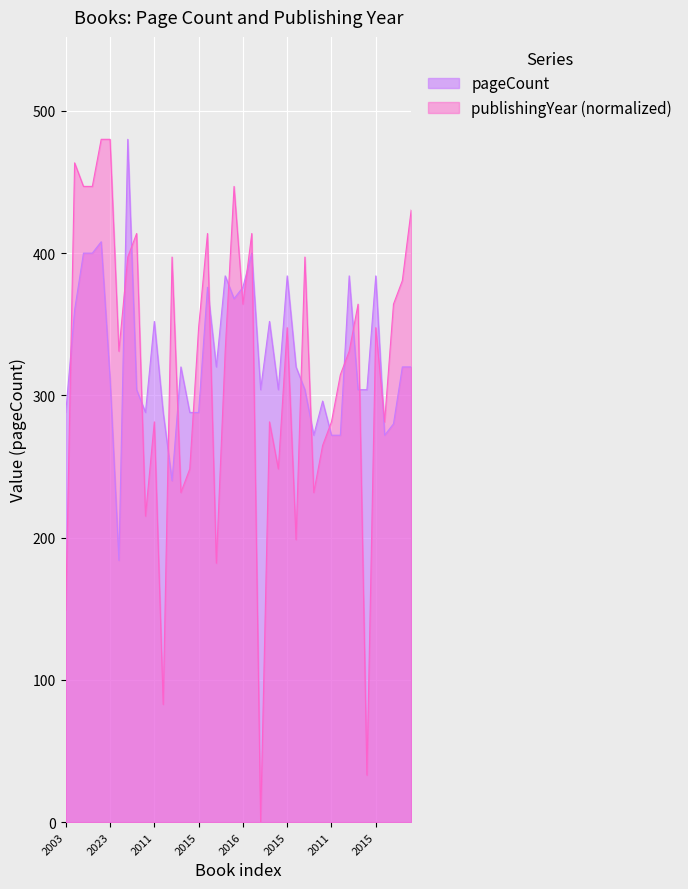

What is the label of the 28th point from the right?

2018